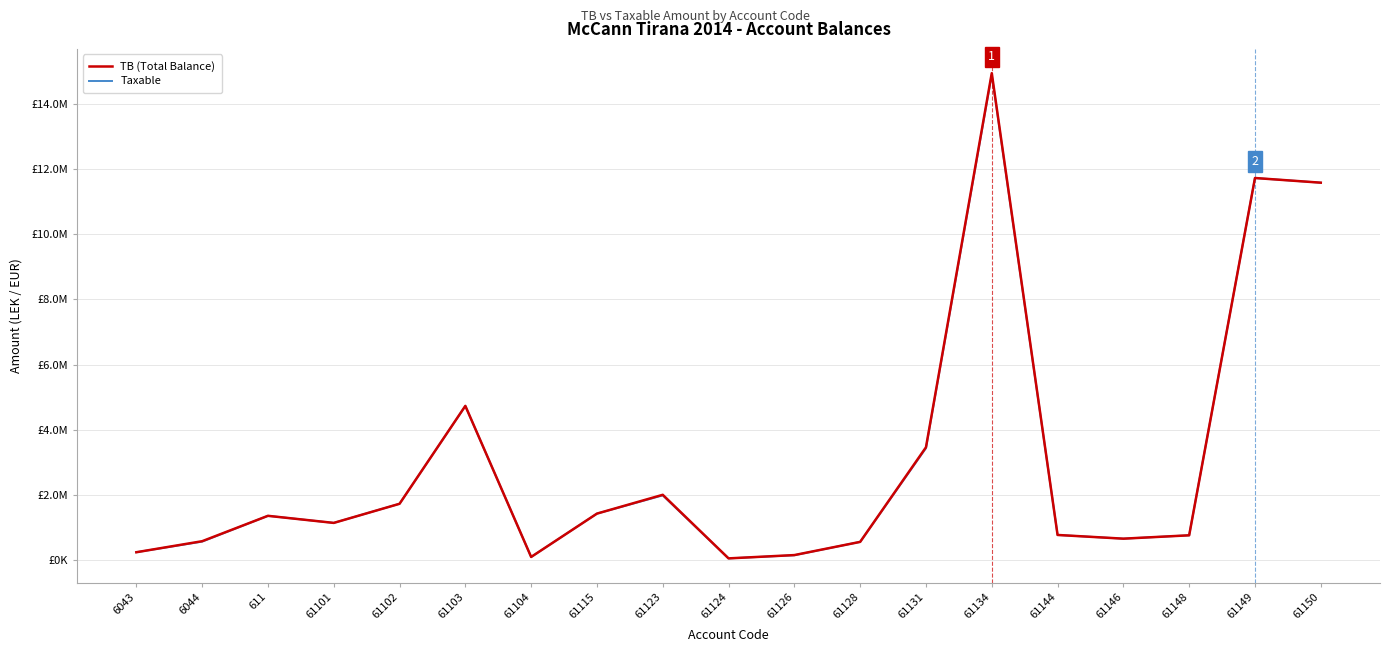

Which category has the highest value in the TB (Total Balance) series?

61134